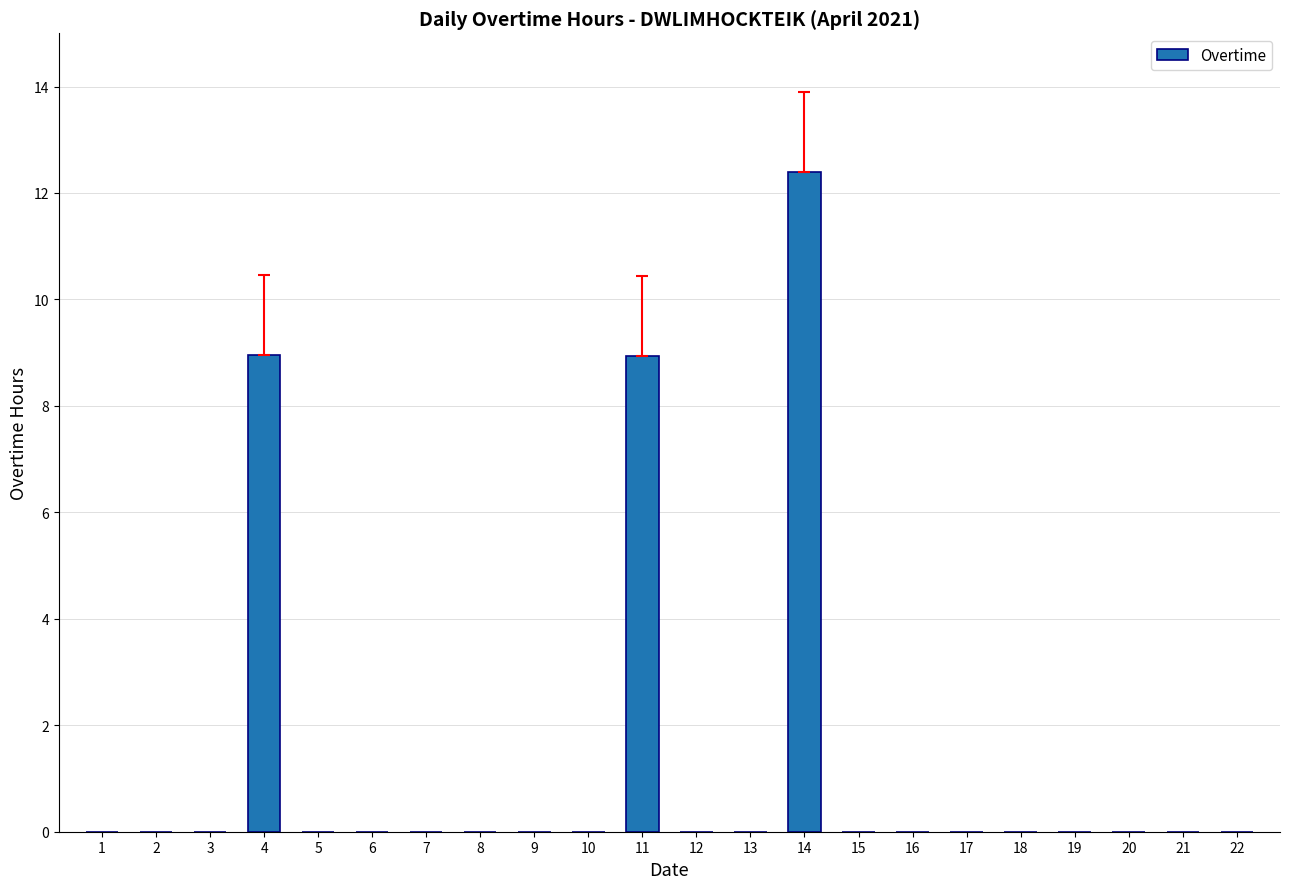

What is the maximum value shown in the chart?

12.4